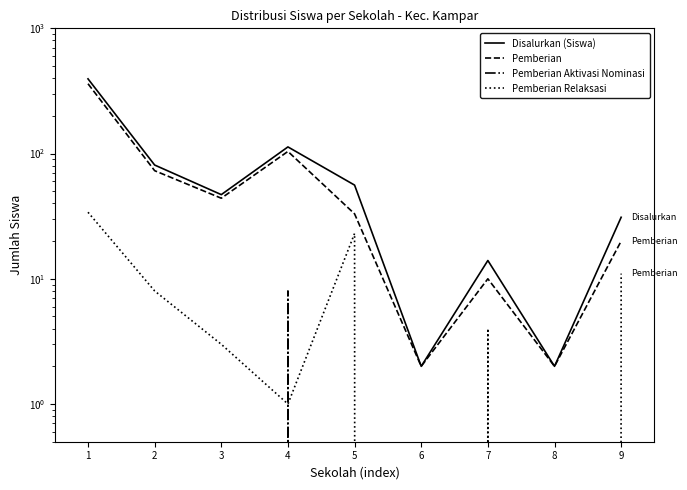

List the series in order of their peak value, highest first.

Disalurkan (Siswa), Pemberian, Pemberian Relaksasi, Pemberian Aktivasi Nominasi